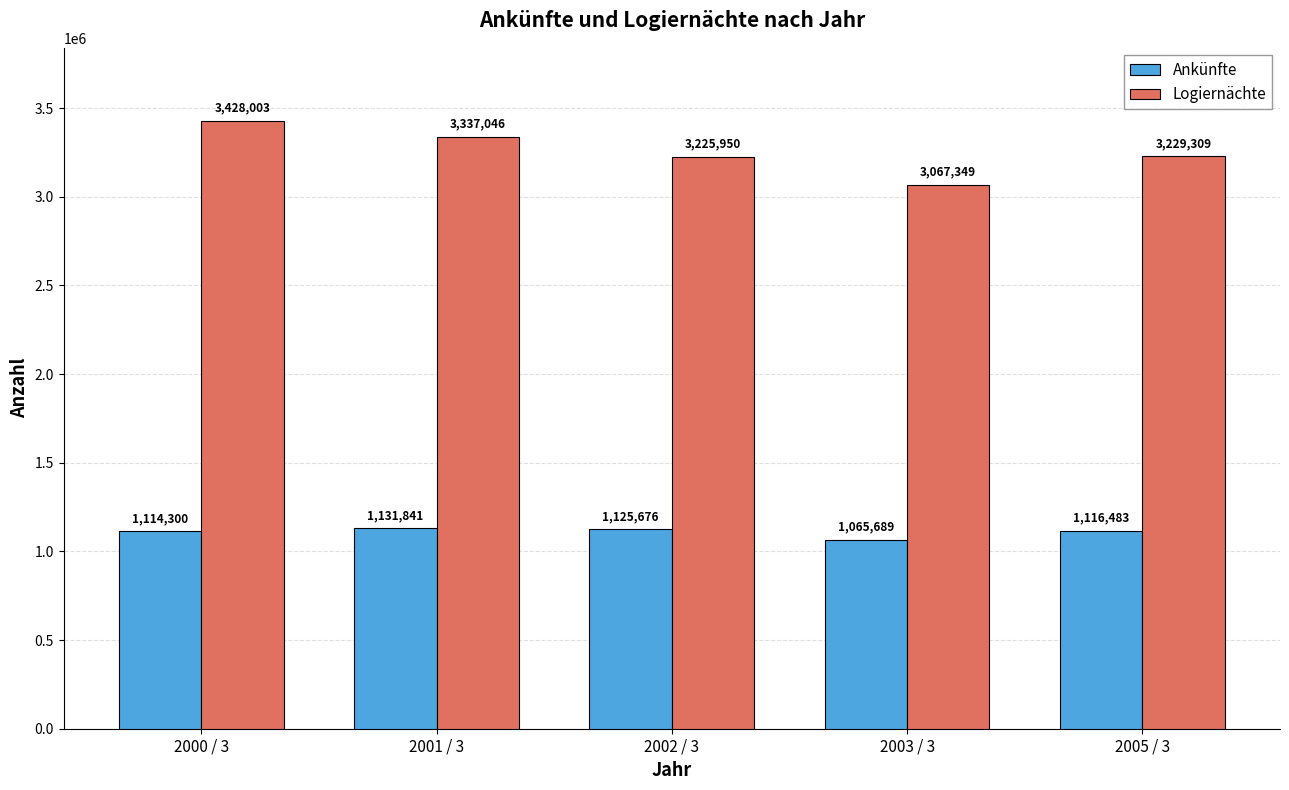

What is the maximum value for Ankünfte?

1131841